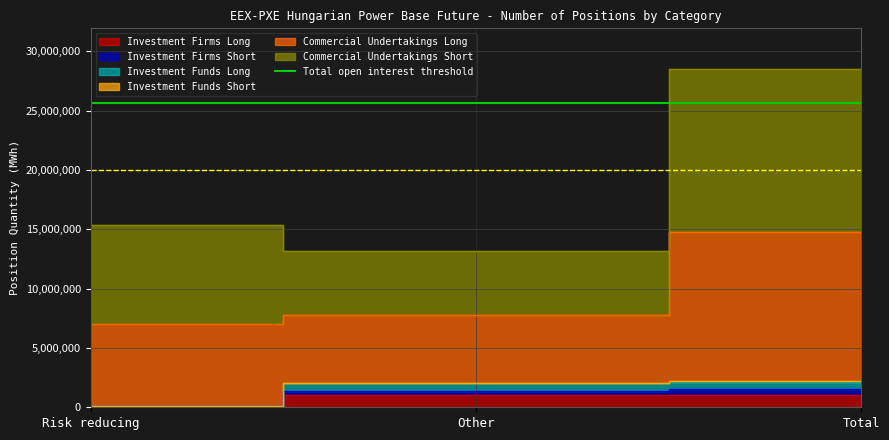

What is the maximum value shown in the chart?

28515661